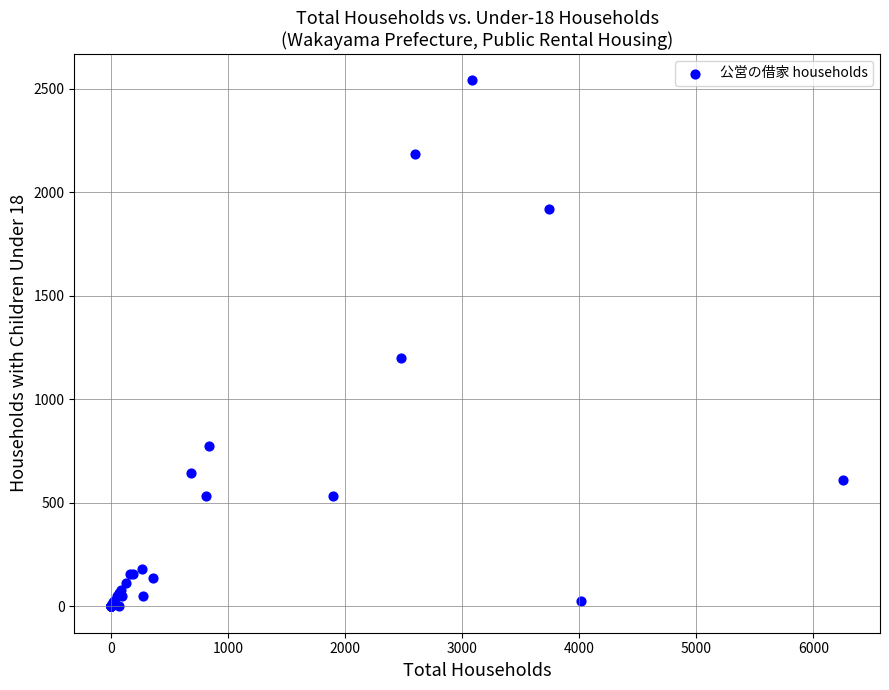

What Y value in the scatter plot is closest to 1270?

1199